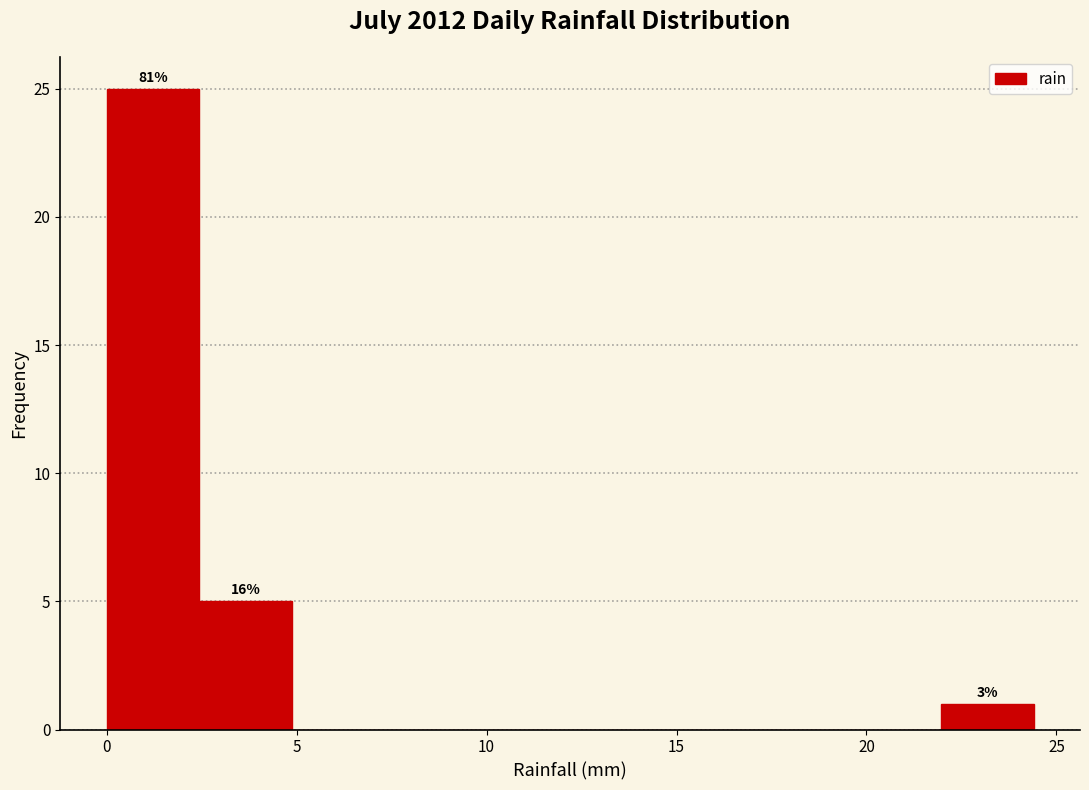

Over which range of the x-axis is the bar tallest?

0.0 to 2.5